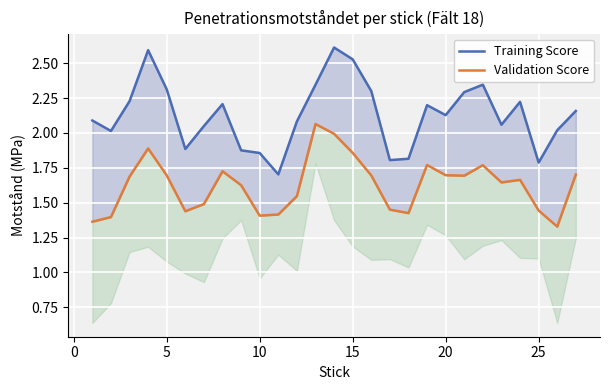

List the series in order of their peak value, highest first.

Training Score, Validation Score